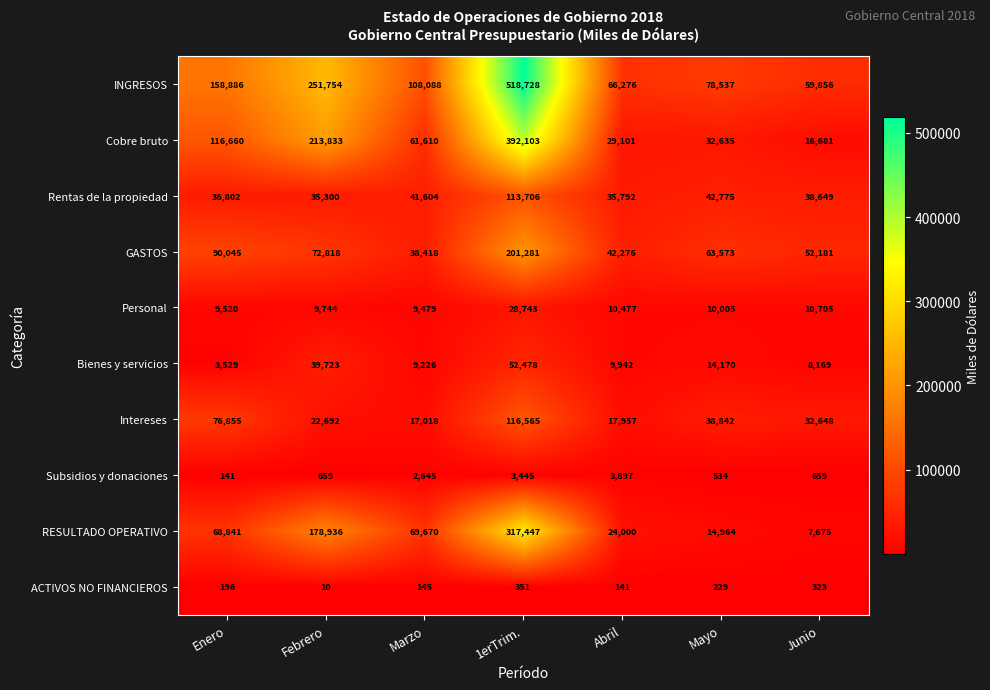

What is the sum of all ACTIVOS NO FINANCIEROS values?

1395